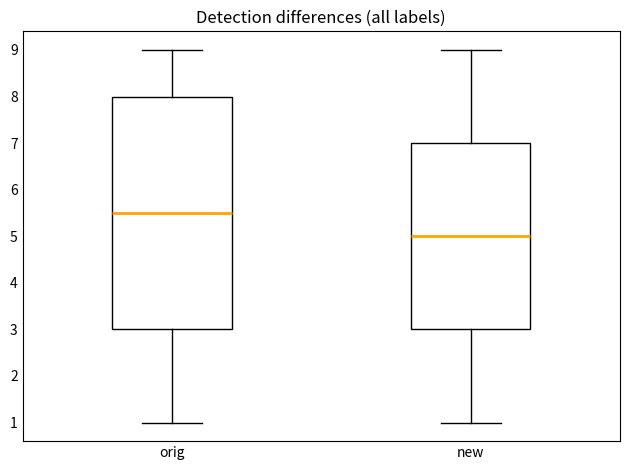

Which box's median line is the highest?

orig